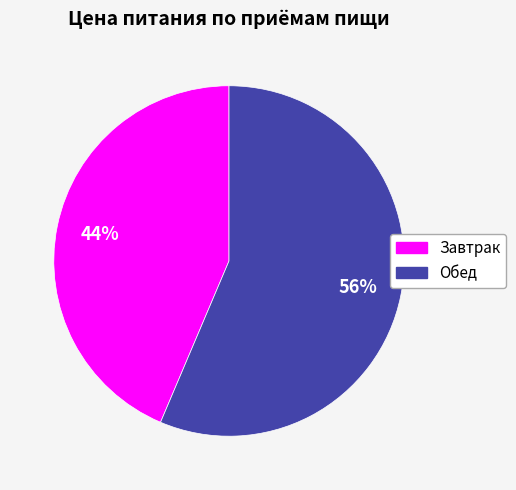

True or false: Обед accounts for 69% of the total.

False